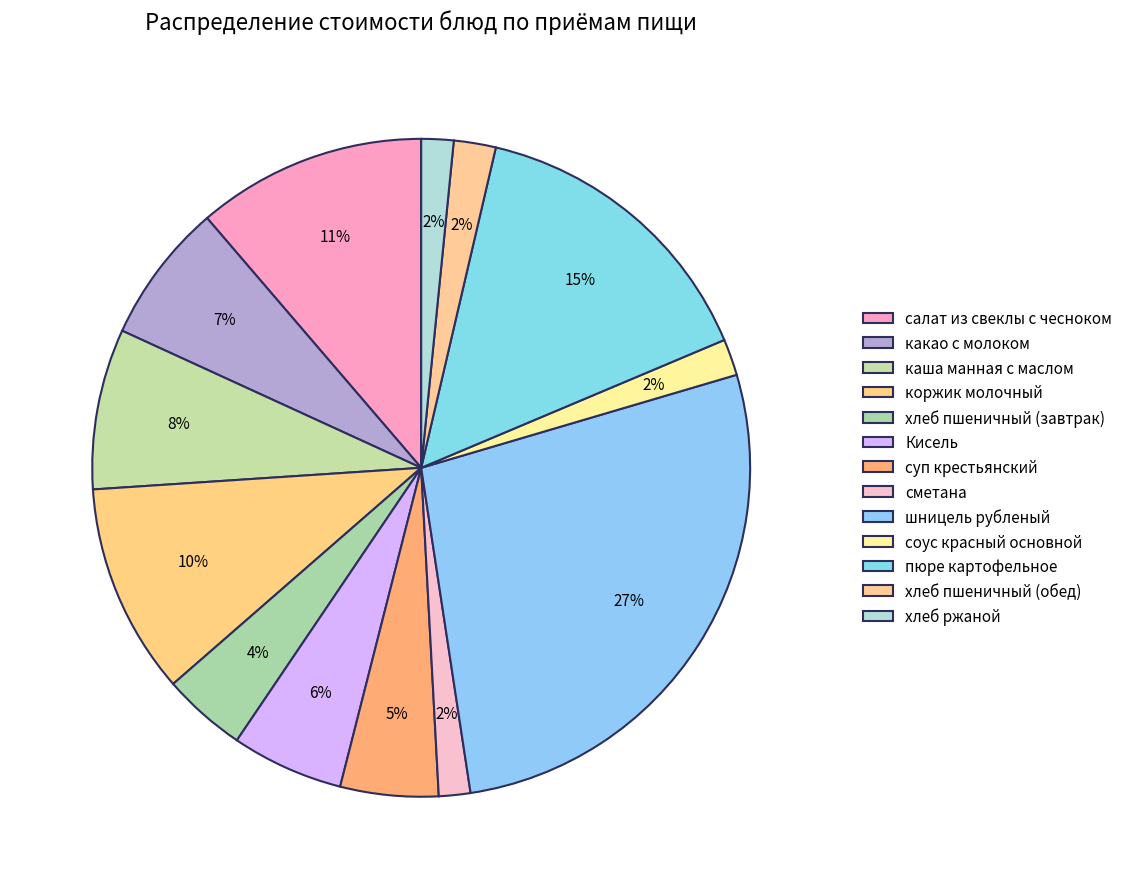

How many slices are in this pie chart?

13